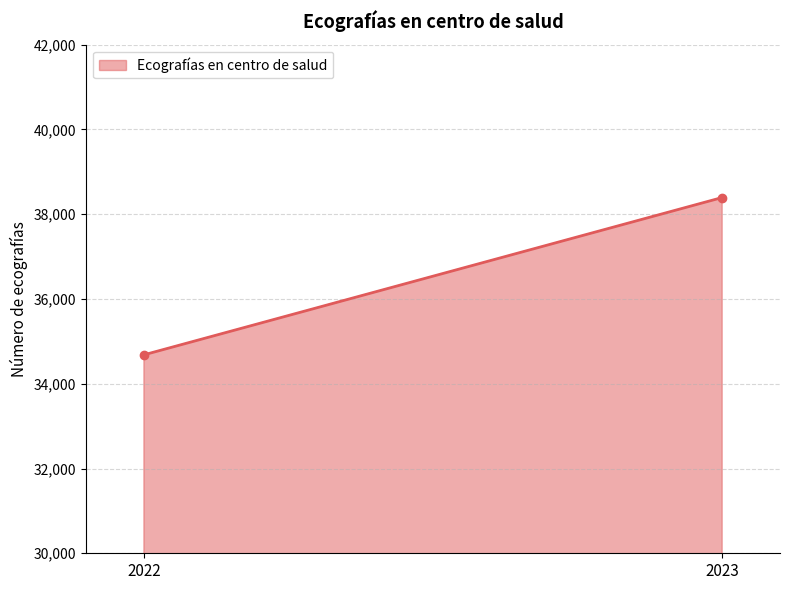

What is the ratio of the value at 2023 to the value at 2022?

1.1